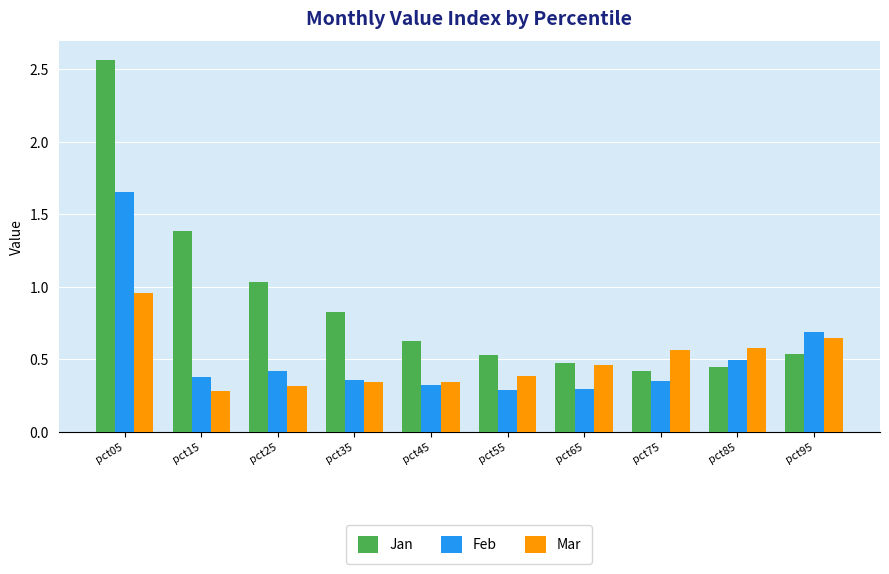

Which series has the largest total across all categories?

Jan